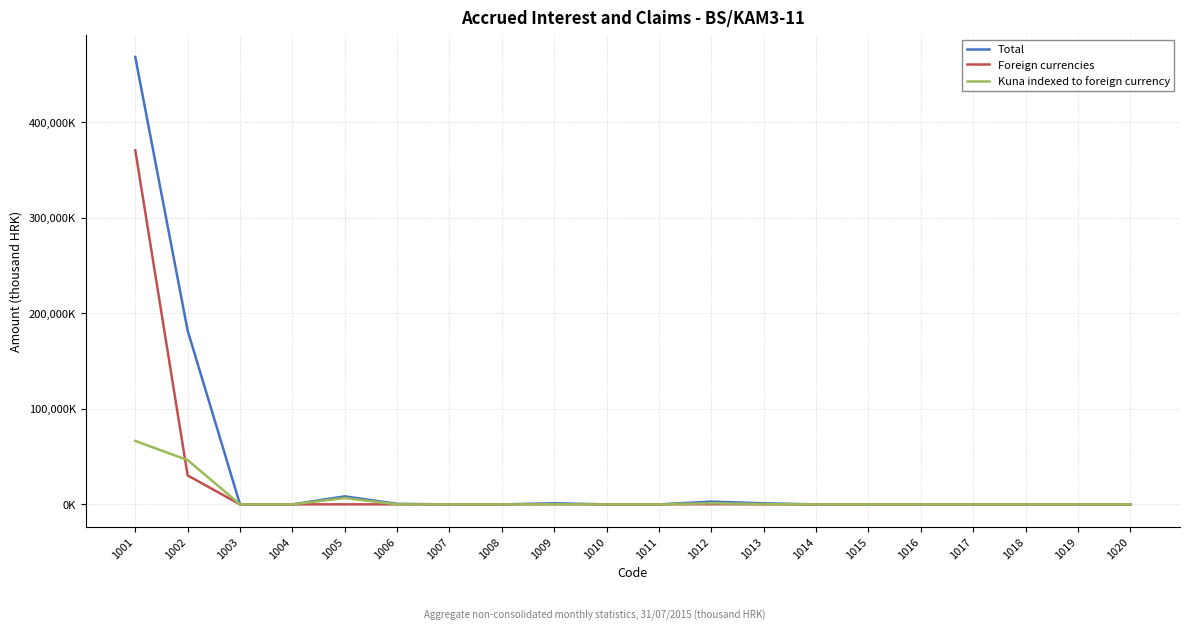

At how many categories does at least one series exceed 446701?

1